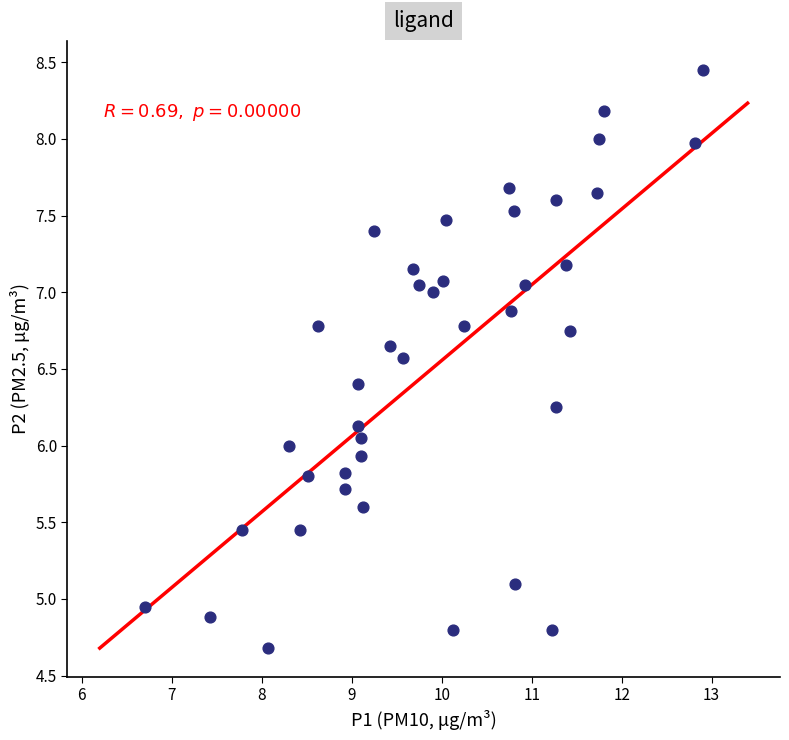

What is the range of Y values (max minus min)?

3.8